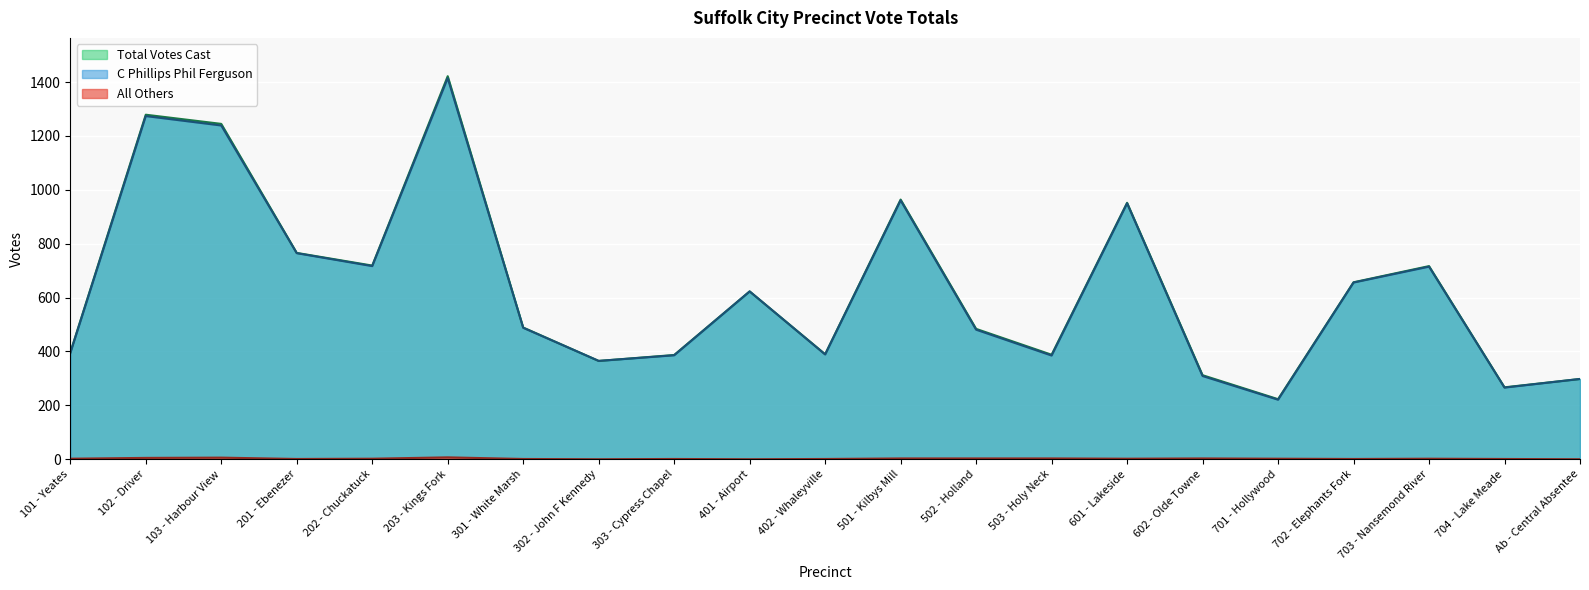

How many series are shown in this chart?

3